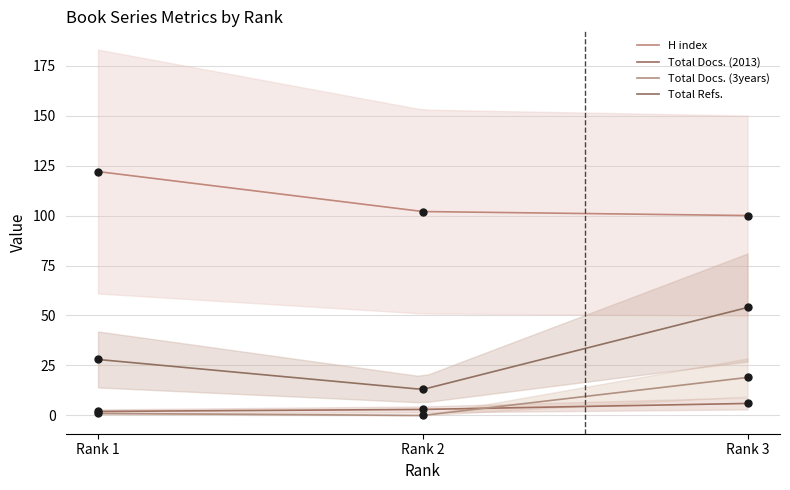

At how many categories does at least one series exceed 107?

1